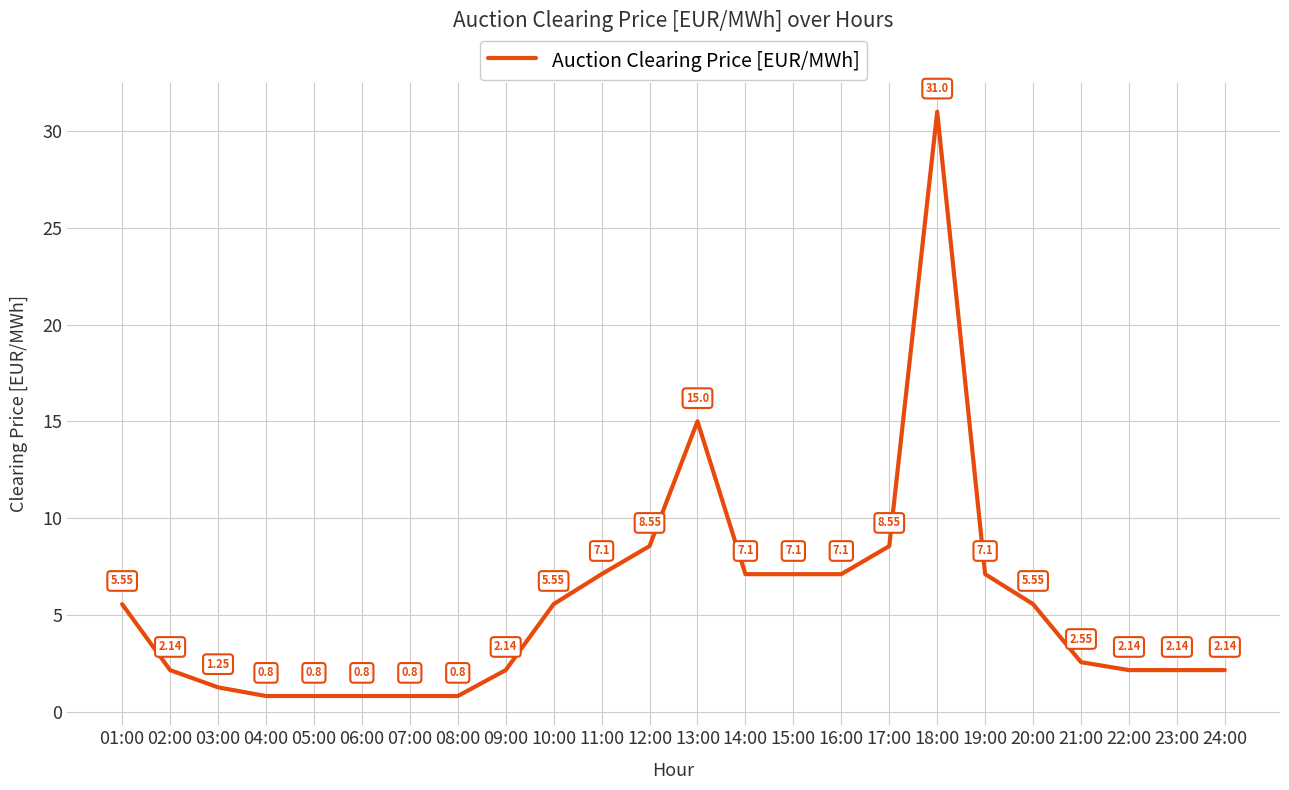

Is it true that the value at 11:00 is 7.1?

True